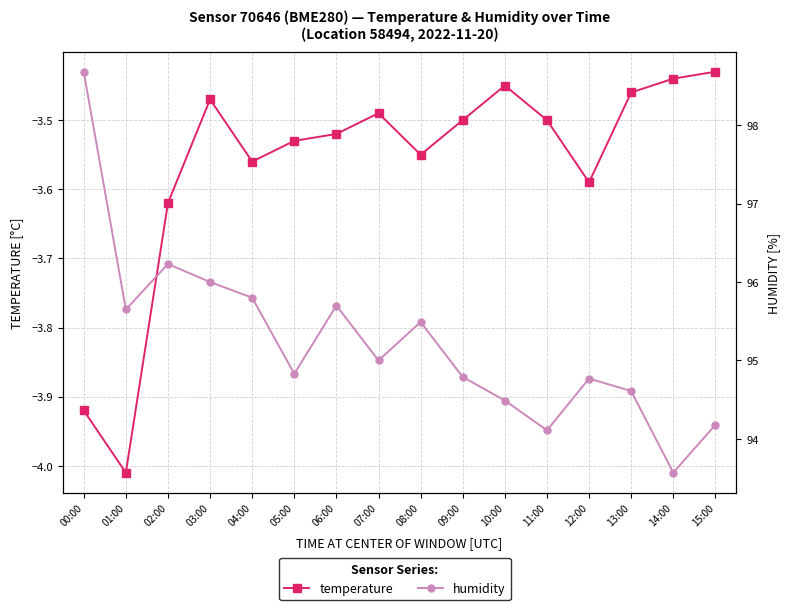

What is the difference between the second highest and minimum values in the temperature series?

0.6